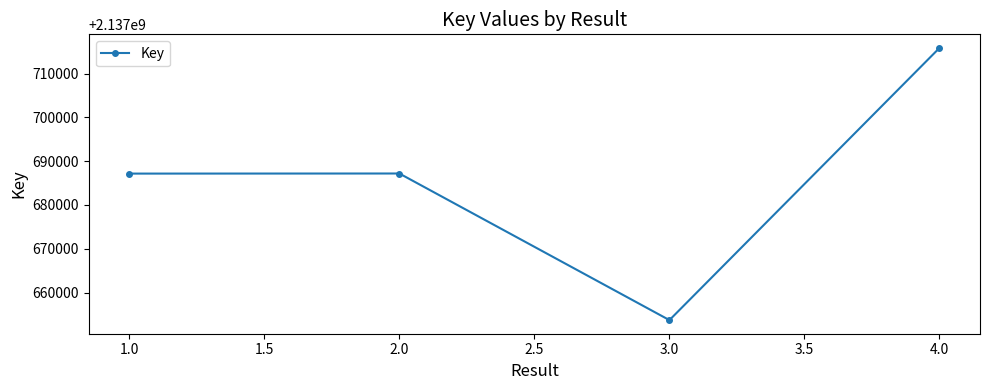

At which category does the data reach its first local peak?

2.0